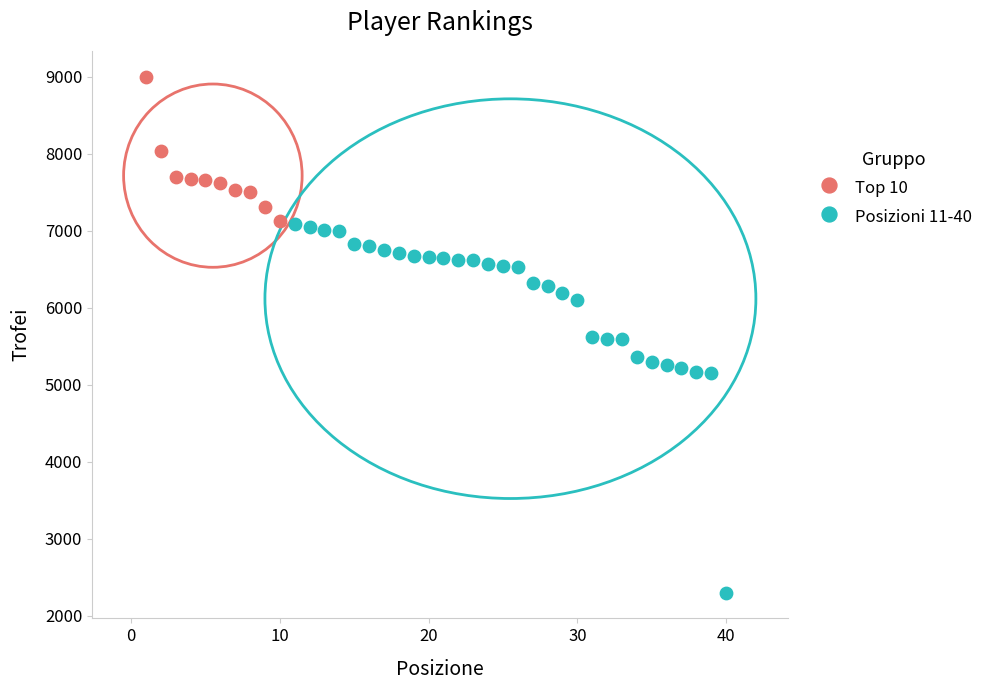

Which series contains the highest Y value?

Top 10